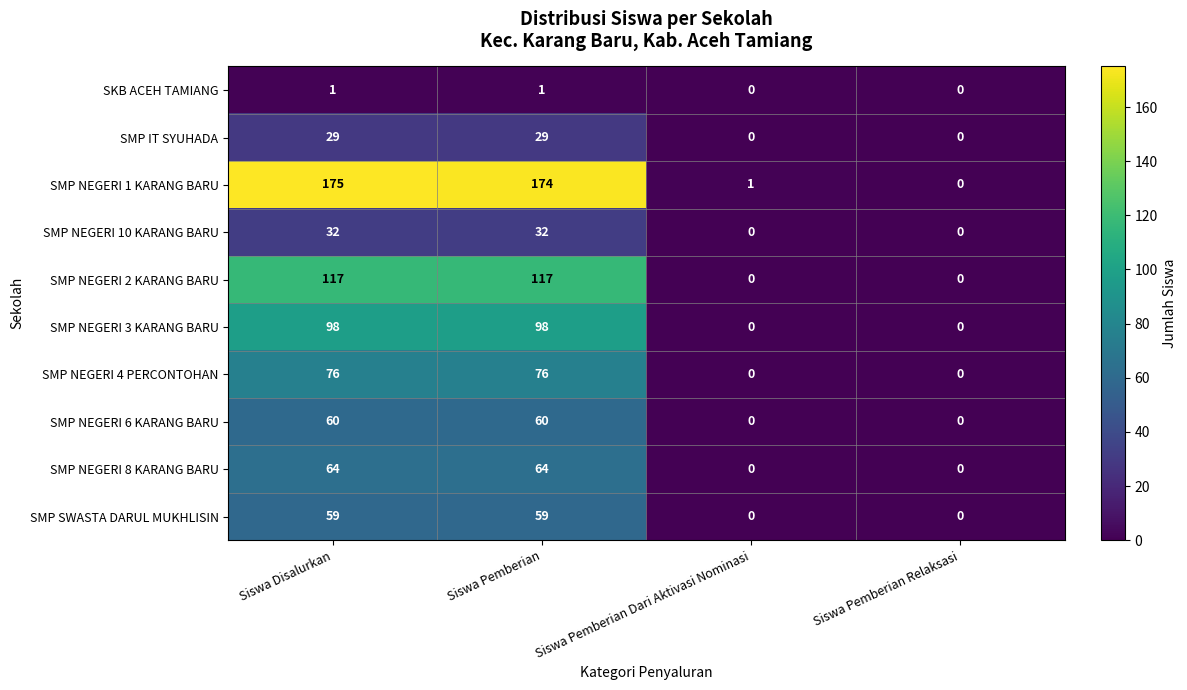

What is the difference between the highest and lowest values at Siswa Disalurkan?

174